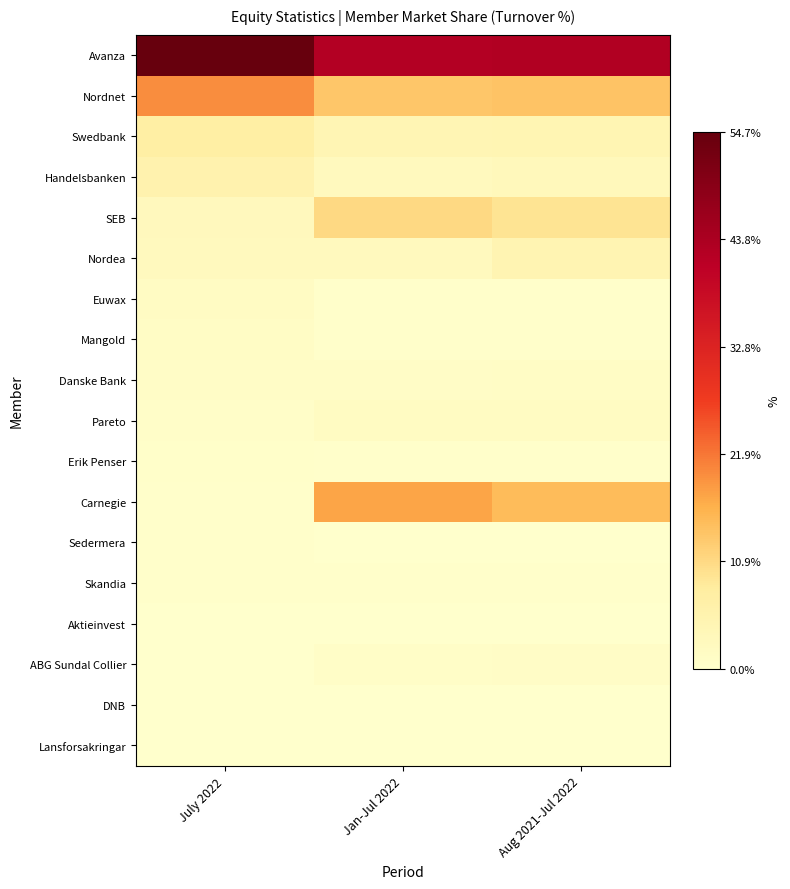

What is the total value across all series at Aug 2021-Jul 2022?

100.0